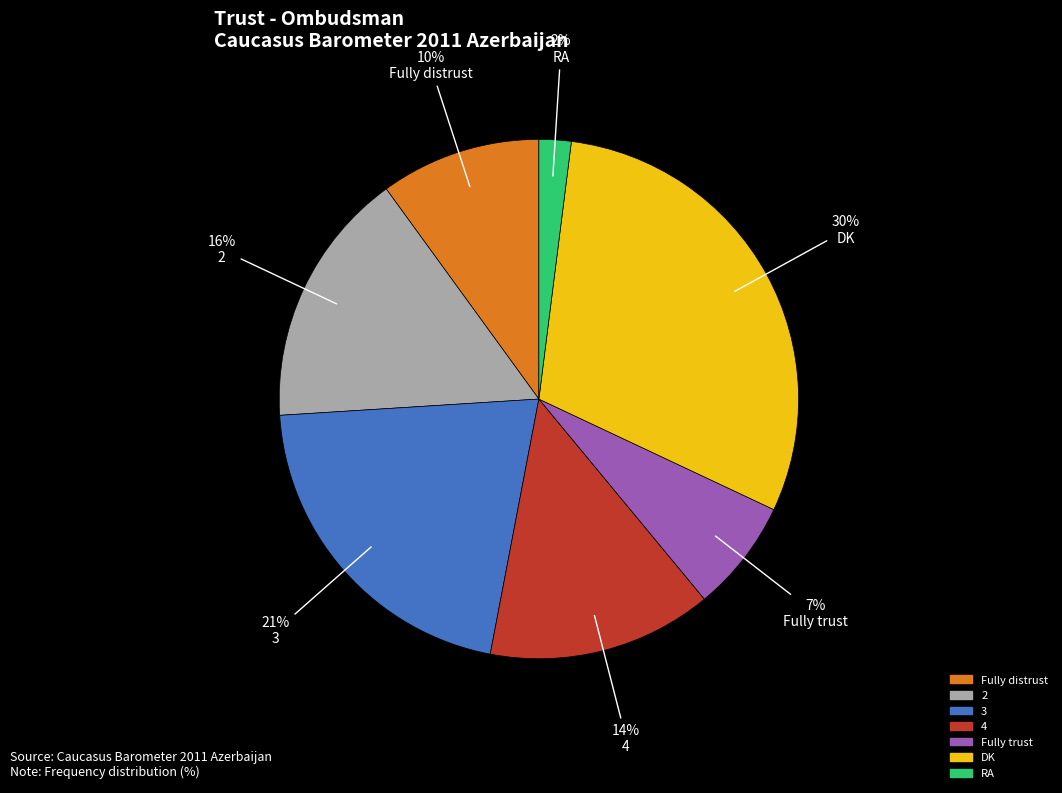

To the nearest percent, what is the difference between the largest and smallest slice percentages?

28%